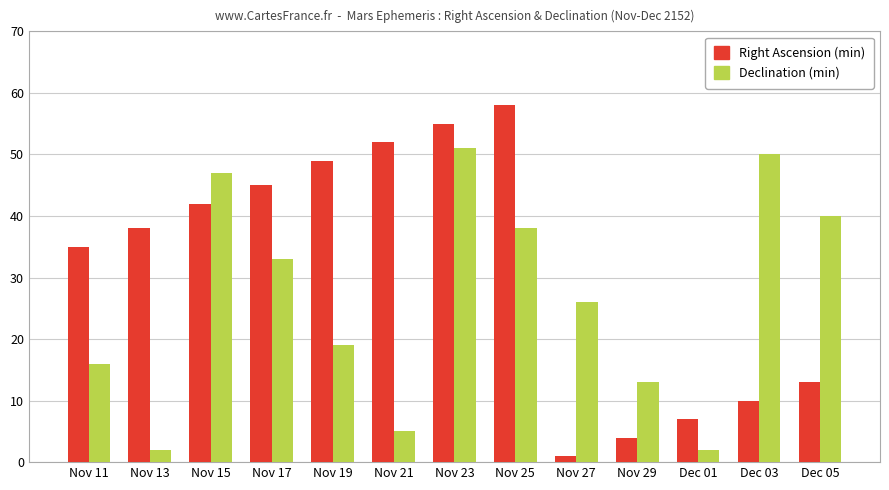

Are the bars grouped side by side (vs. stacked)?

Yes